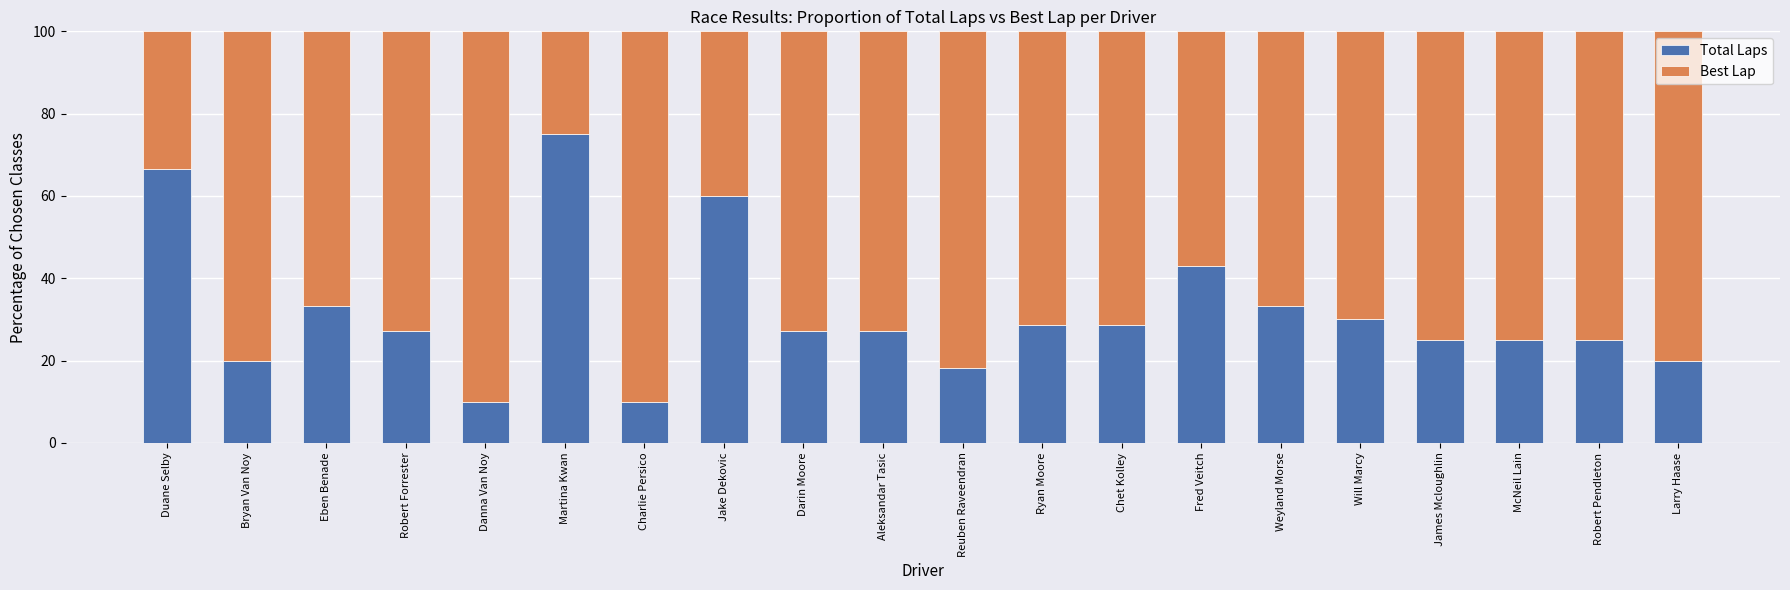

Are the bars grouped side by side (vs. stacked)?

No